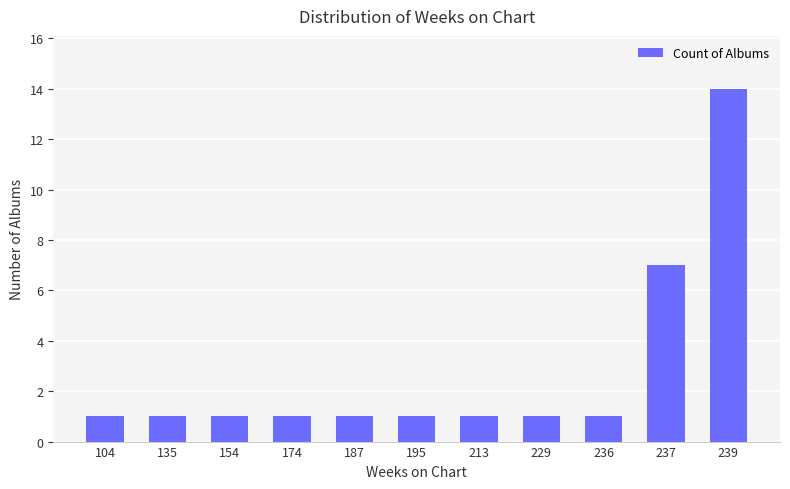

Reading right to left, transcribe all the data shown in this chart.

239=14	237=7	236=1	229=1	213=1	195=1	187=1	174=1	154=1	135=1	104=1